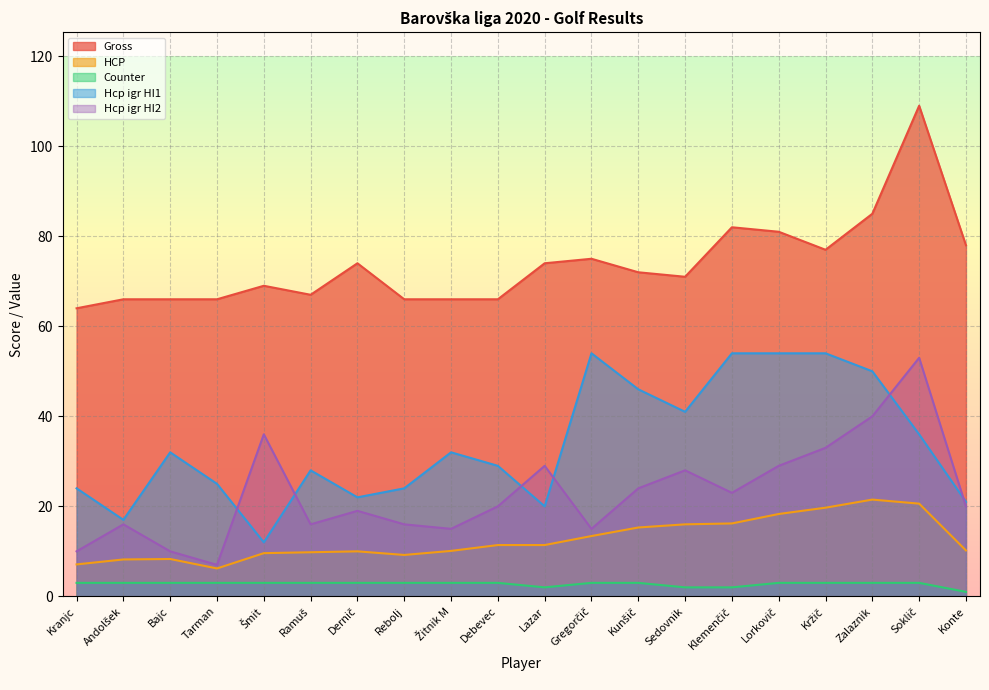

What is the total value across all series at Klemenčič?

177.2